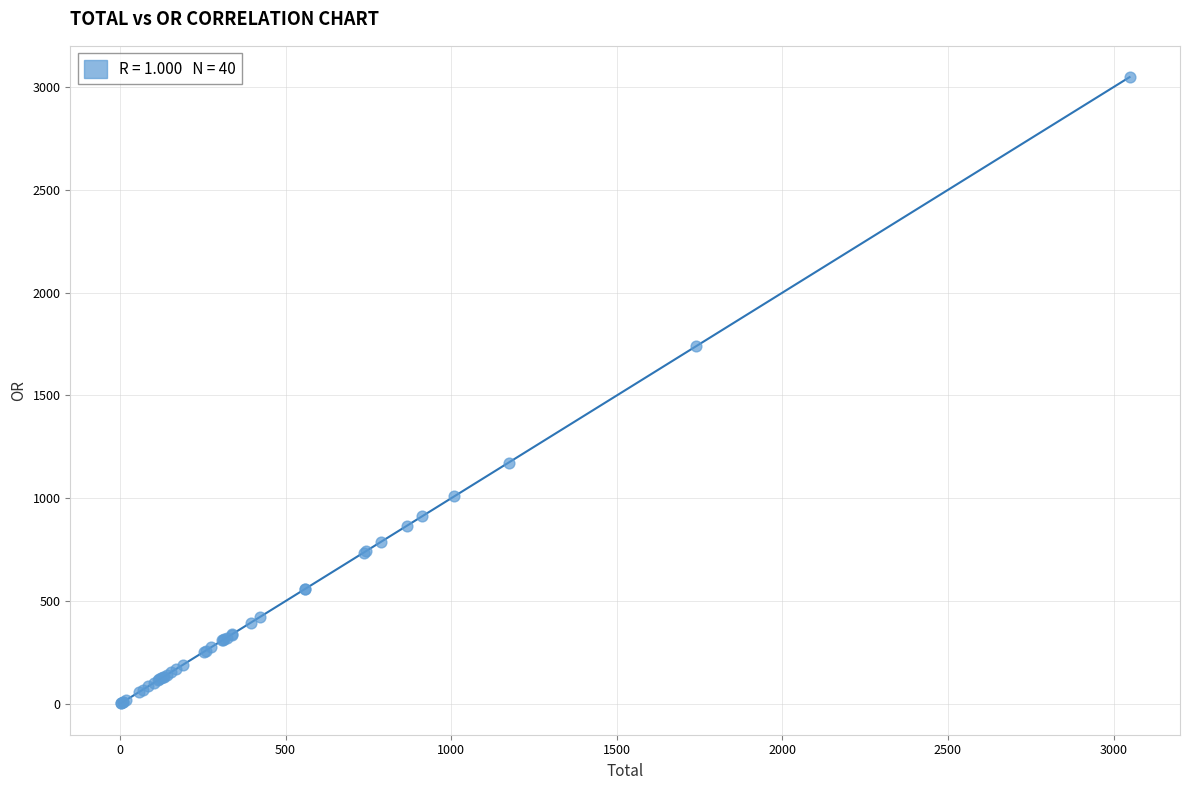

What Y value in the scatter plot is closest to 1525?

1739.4